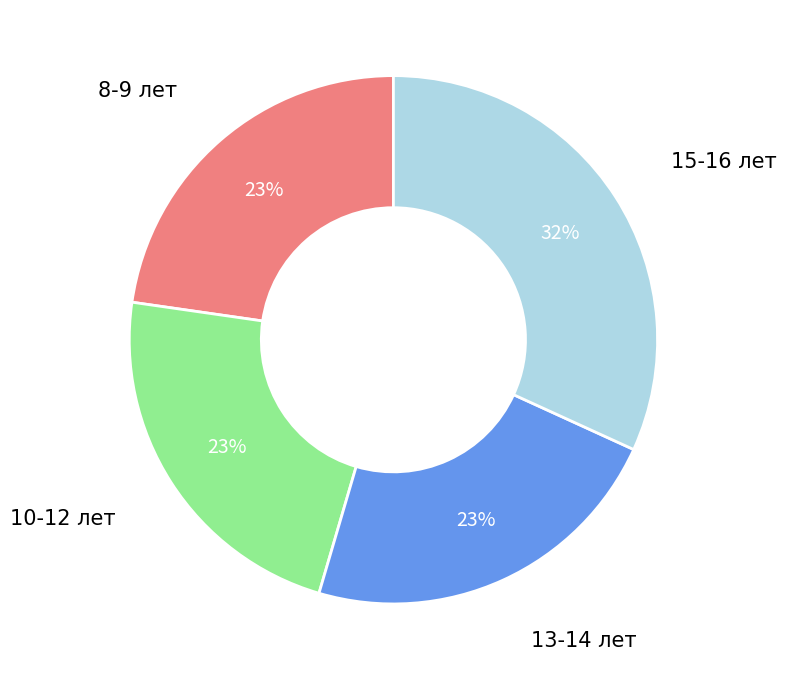

Does any single category account for the majority?

No